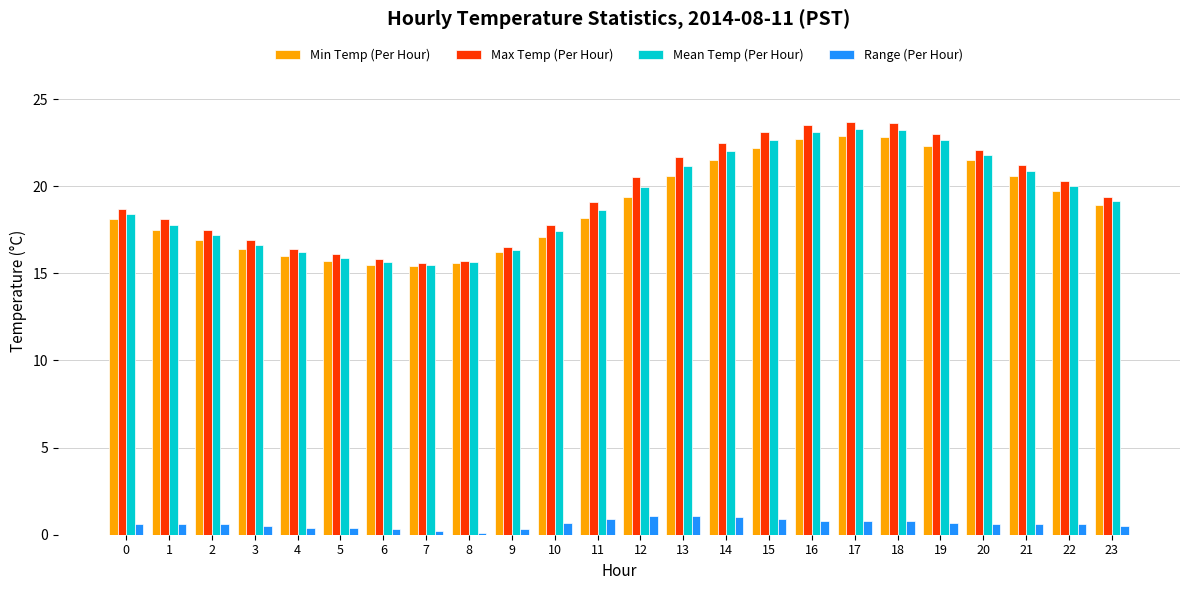

What is the greatest value displayed?

23.7